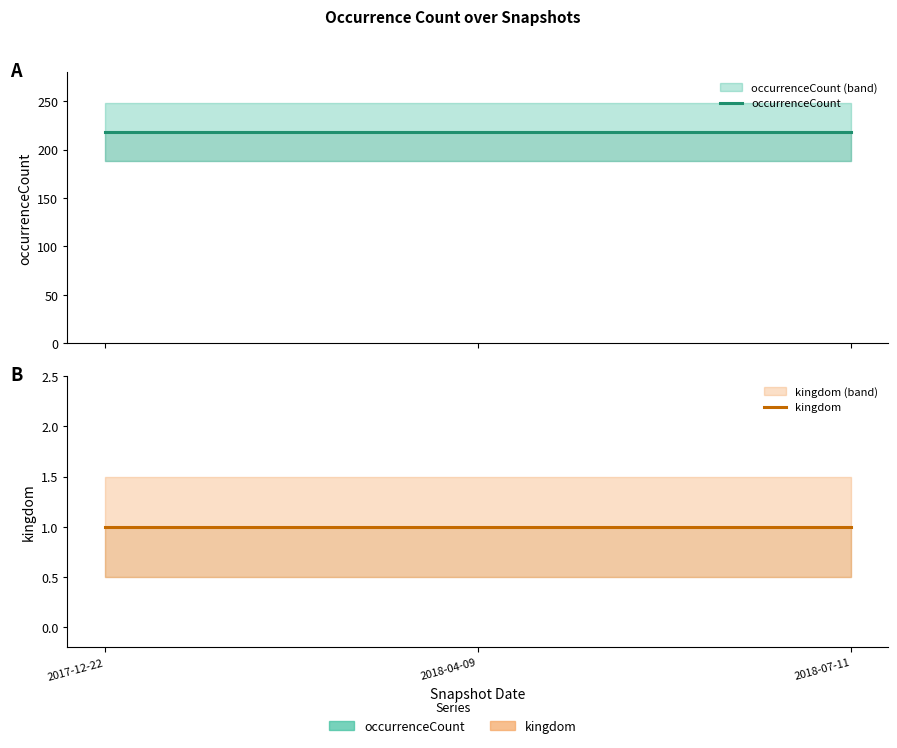

Reading right to left, extract all data points from this chart.

occurrenceCount: 218	218	218
kingdom: 1	1	1